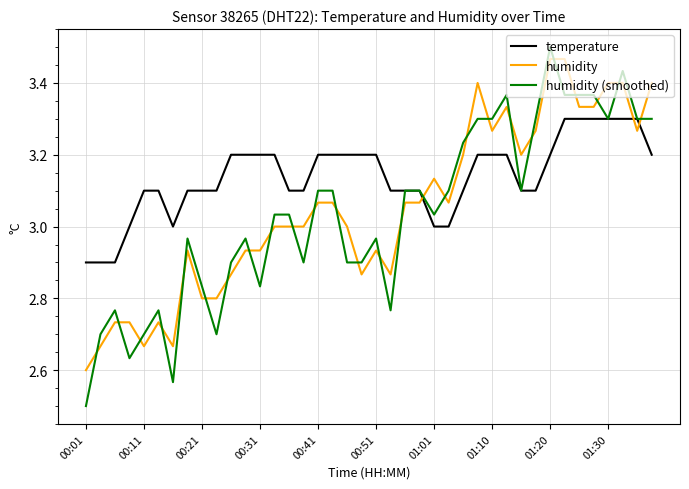

Which series has the largest range (max minus min)?

humidity (smoothed)